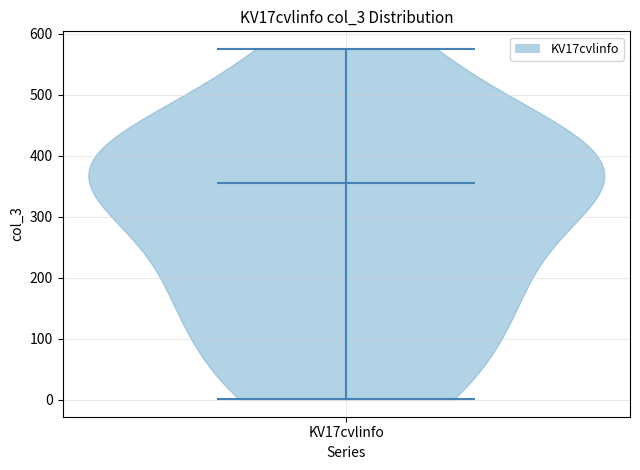

Read this violin plot against the y-axis: where its median line is, and the lowest and highest points the violin reaches. The values are not printed on the chart, so give them approximately, as read against the axis.

median line 360, lowest point 0, highest point 580